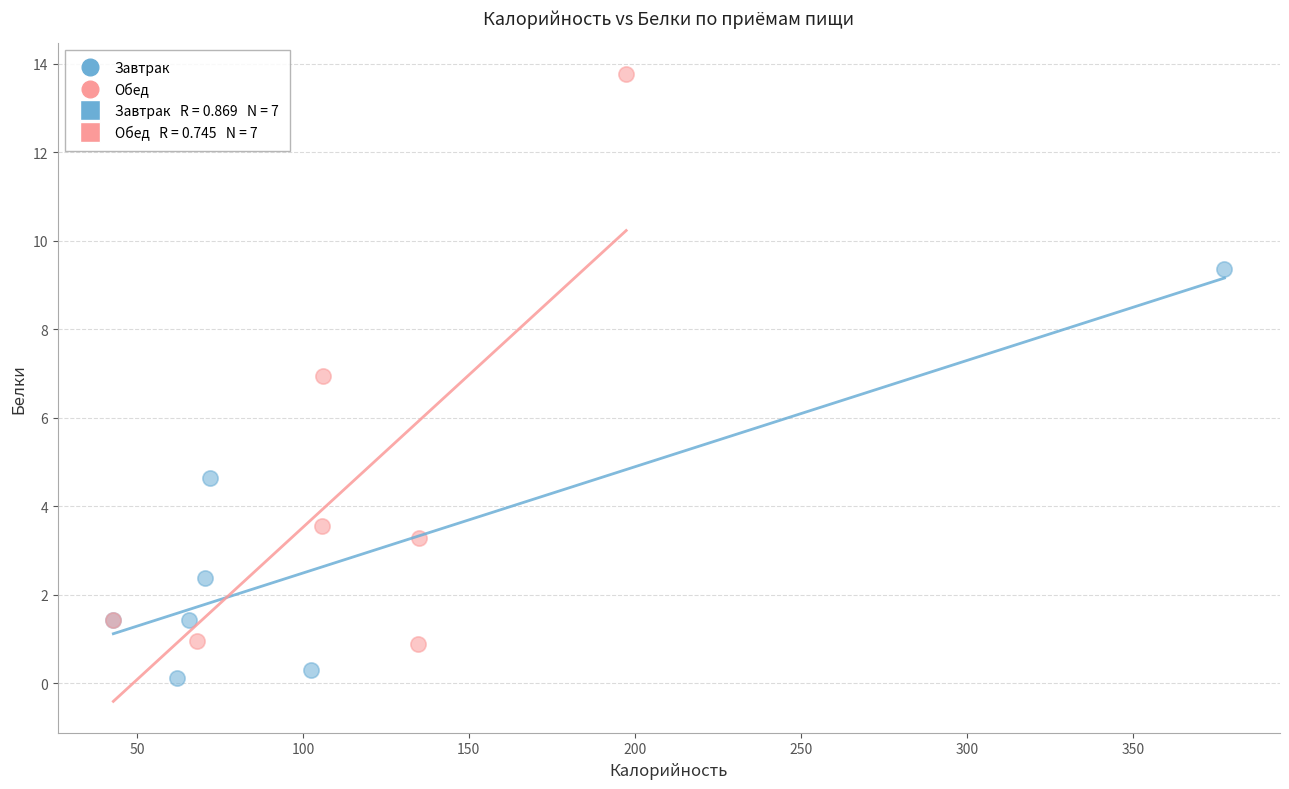

Which series has the widest spread of Y values?

Обед